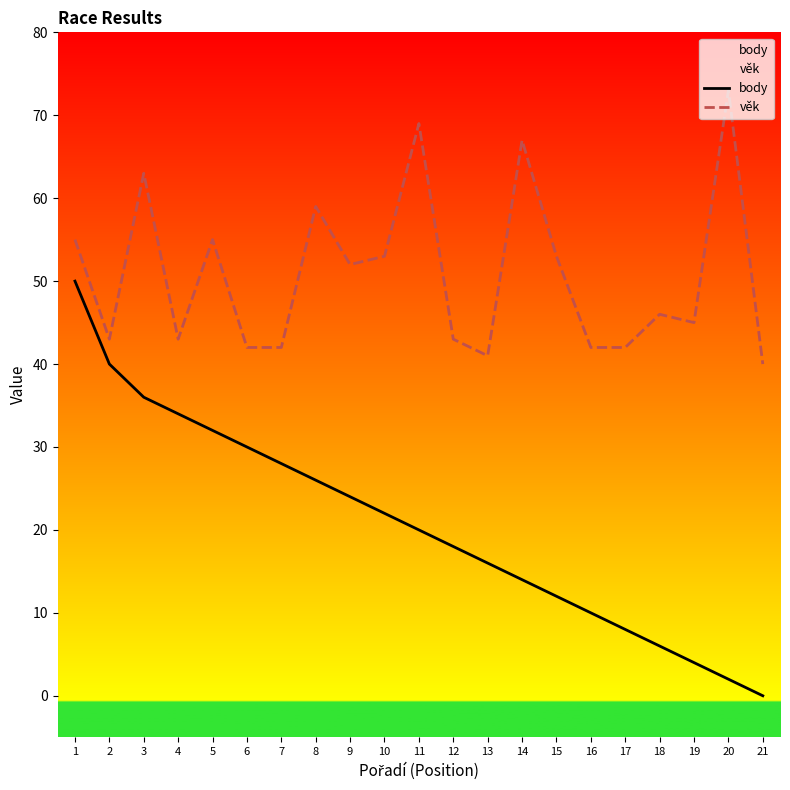

True or false: věk and body intersect in this chart.

False